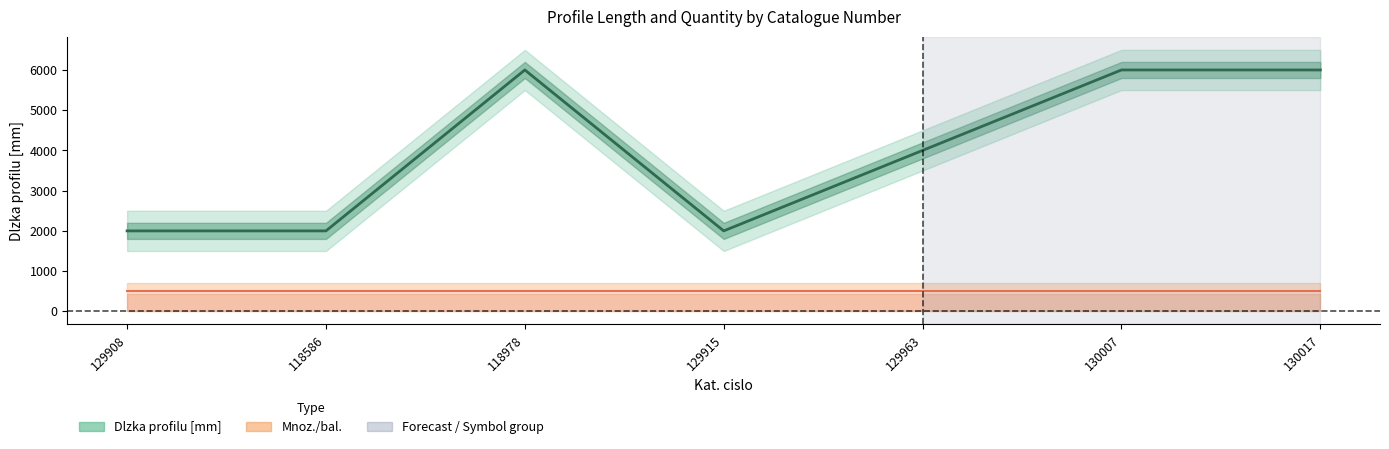

Which category has the highest value across all series?

118978